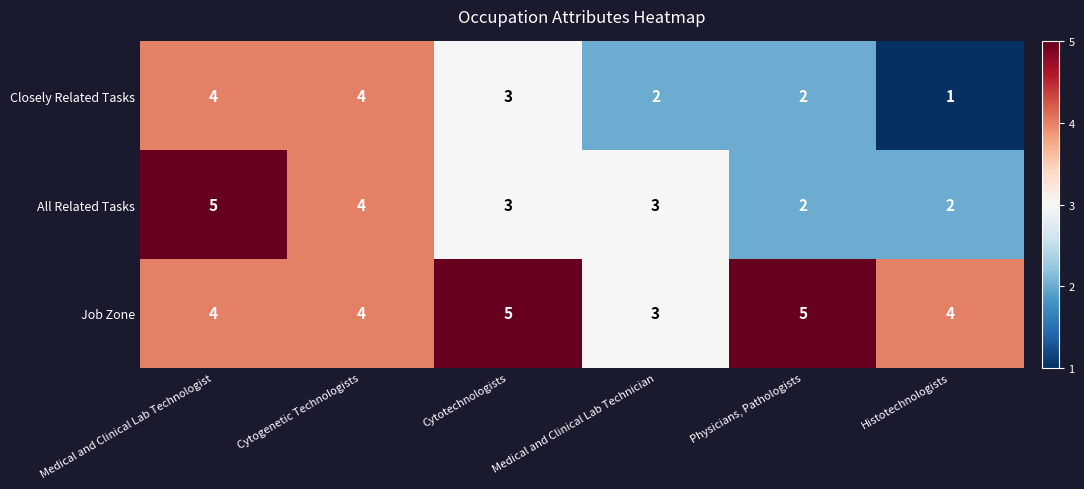

What is the minimum value for Job Zone?

3